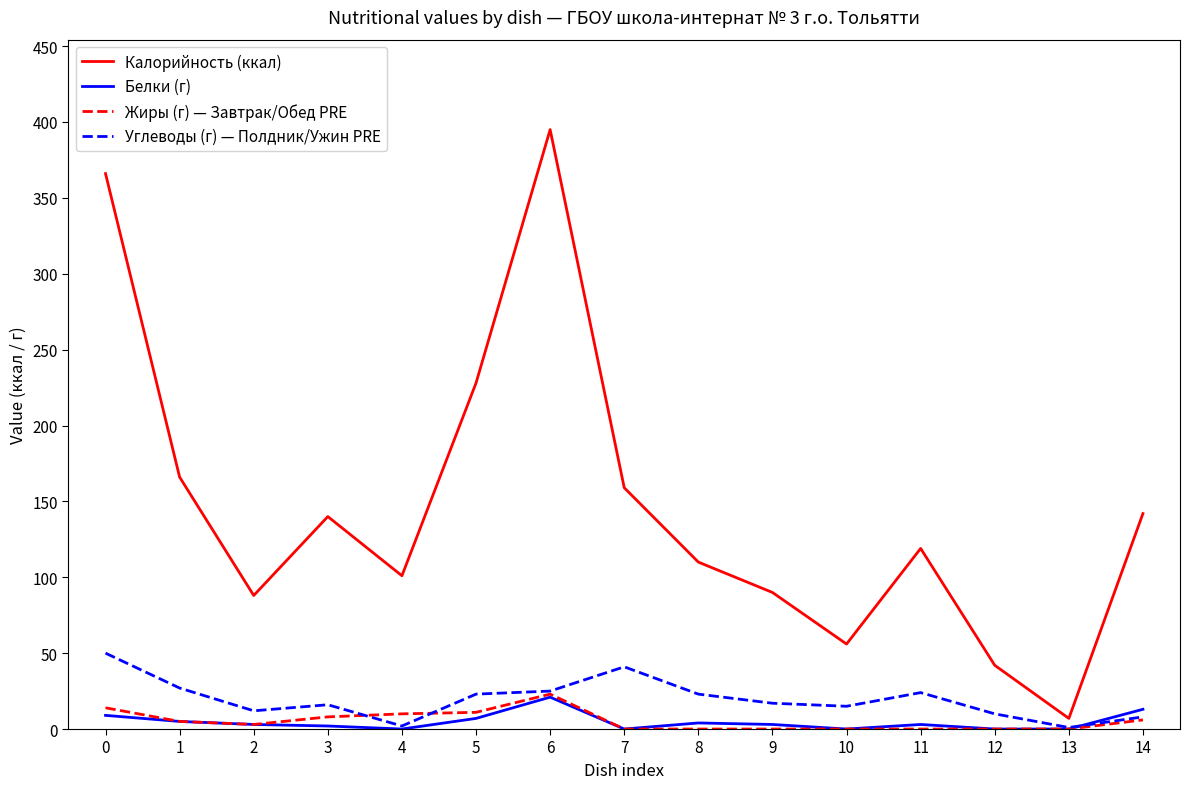

Count the number of categories in the chart.

15